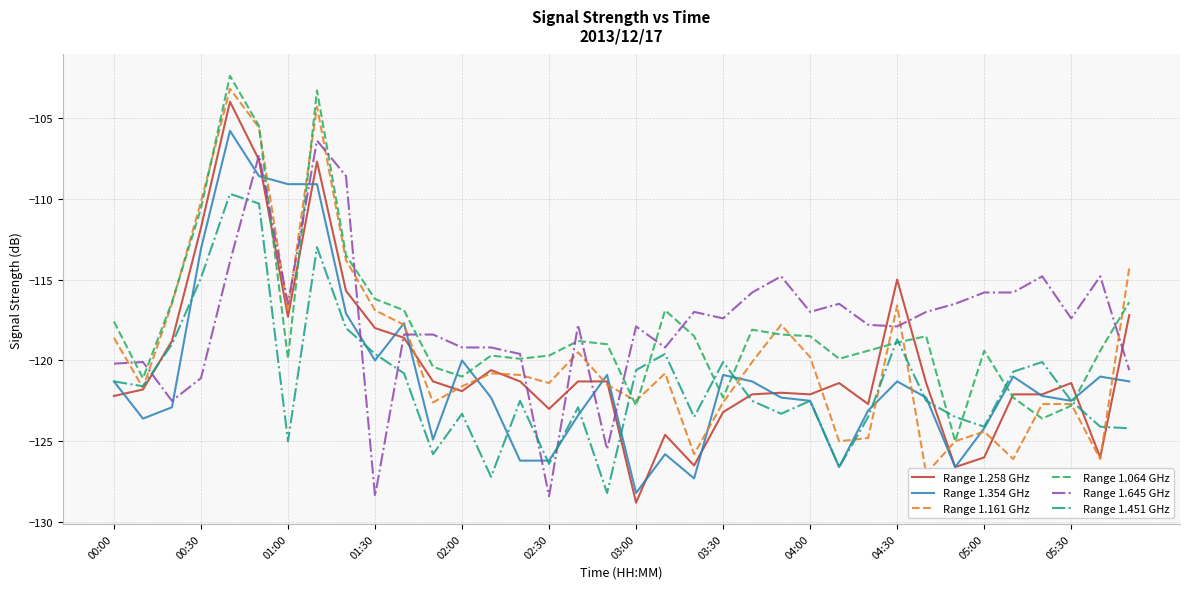

Which category has the lowest value in the Range 1.354 GHz series?

03:00